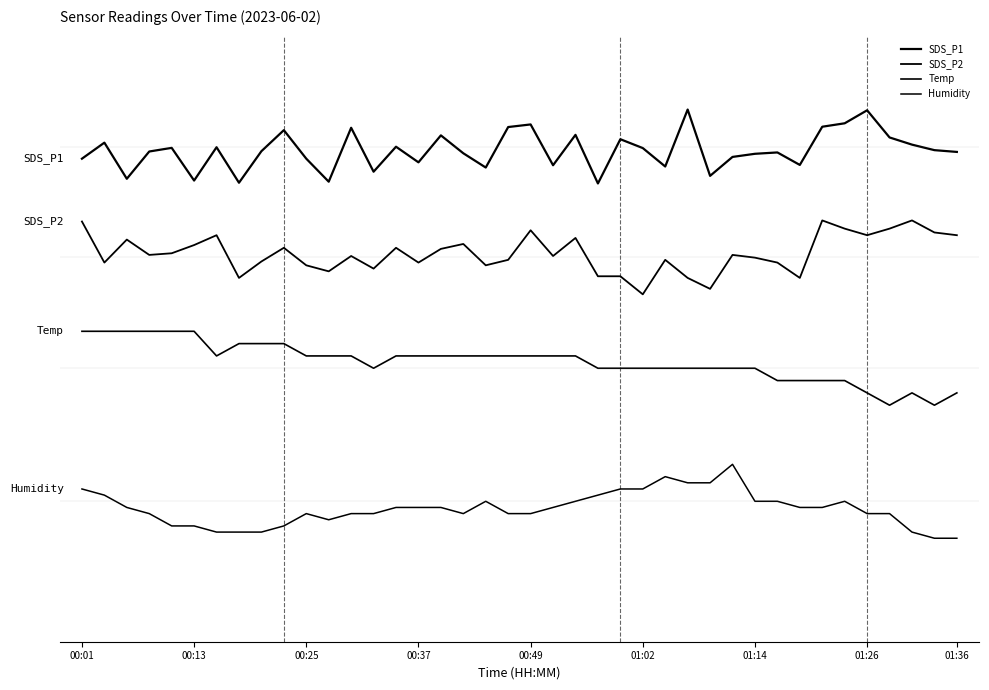

Is this an area chart (filled region under the line)?

No